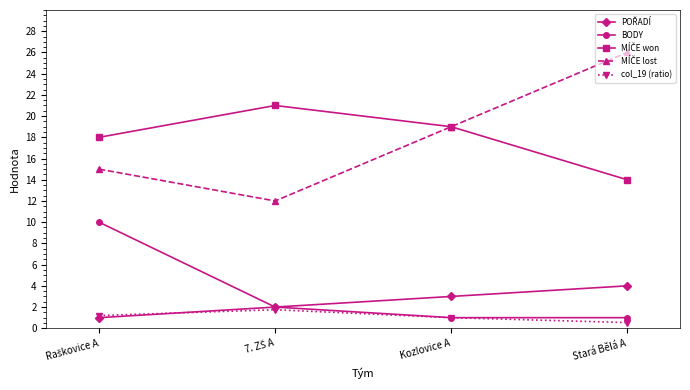

What position from the left is Stará Bělá A?

4